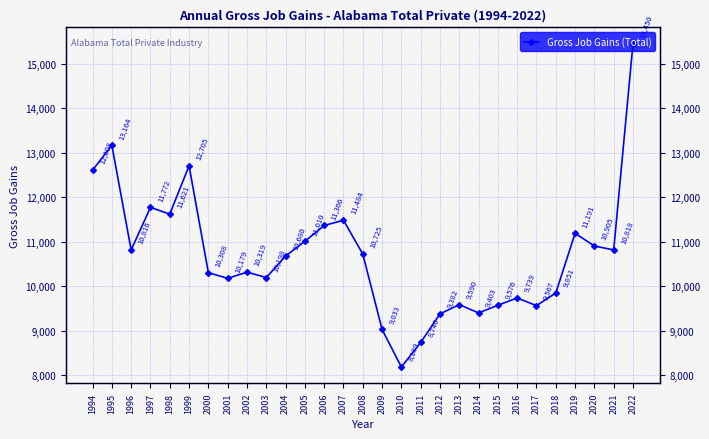

The value at 1995 is 8119. True or false?

False